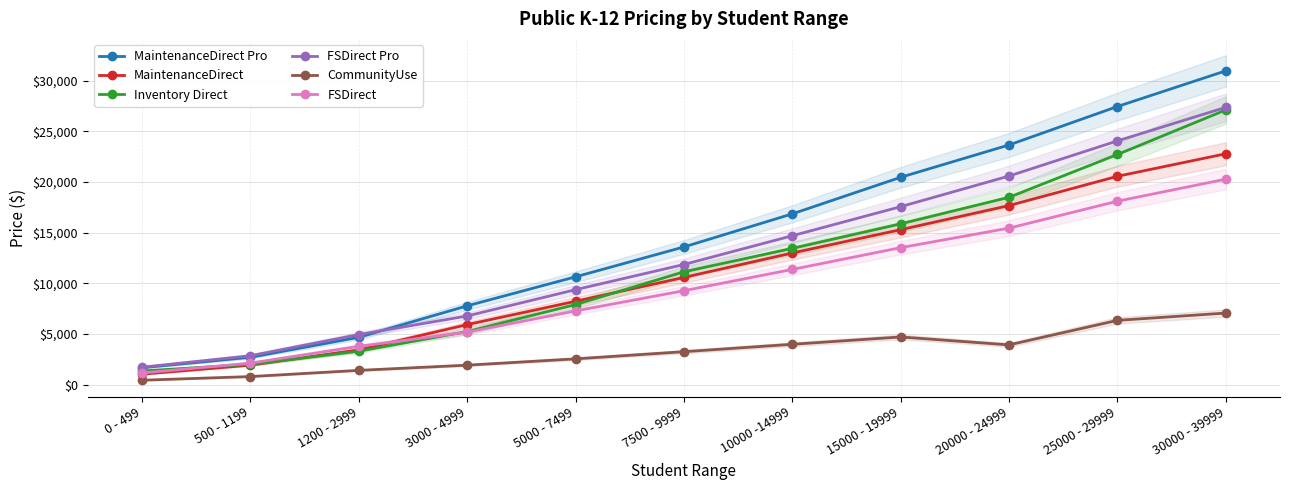

What is the sum of all MaintenanceDirect values?

120312